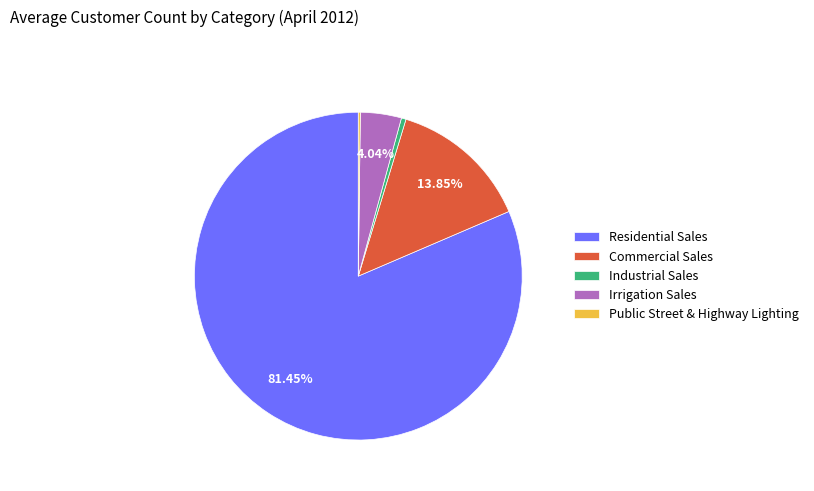

Approximately how many times larger is the value at Industrial Sales compared to Irrigation Sales?

0.1